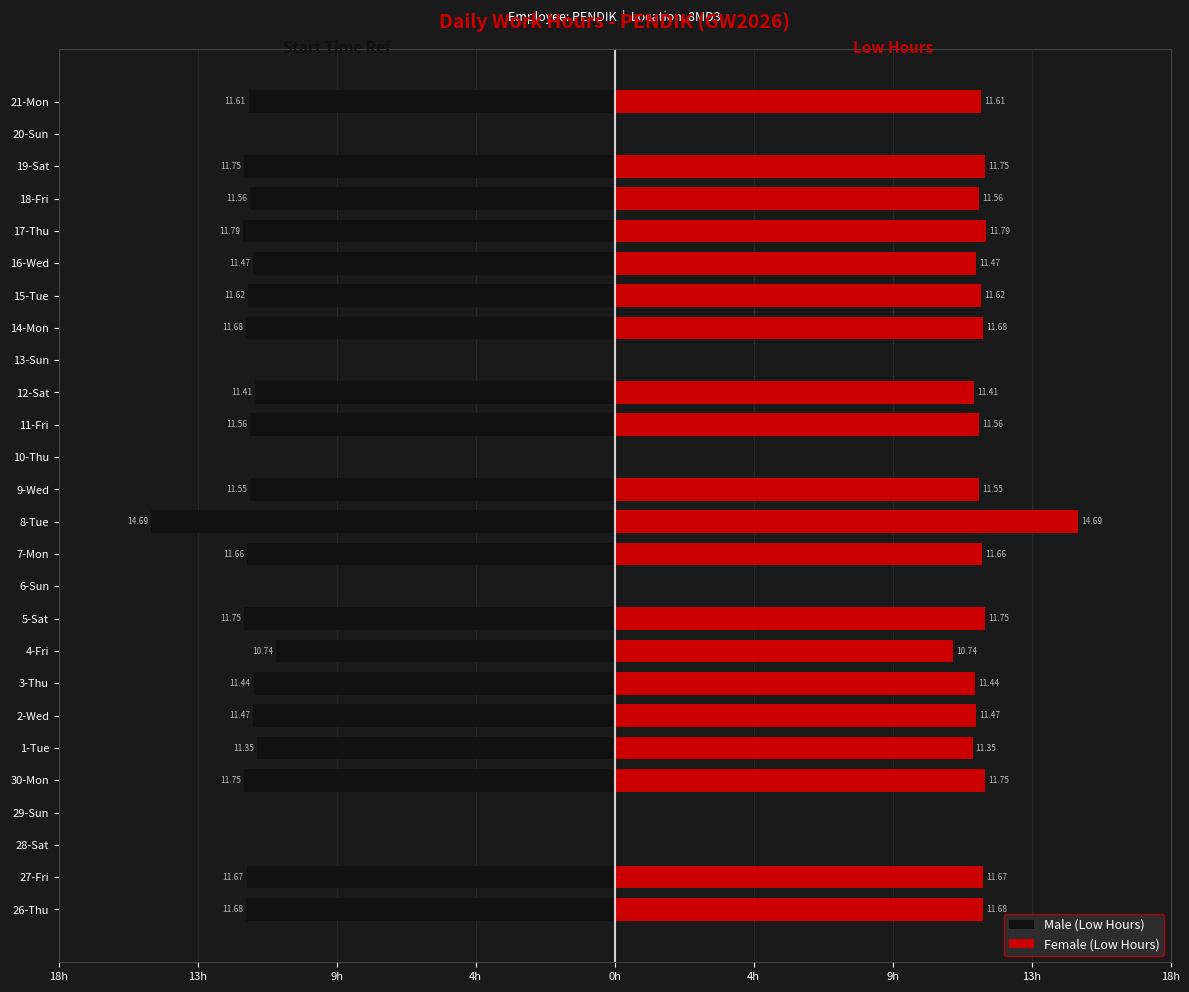

How many bars are there in each group?

2